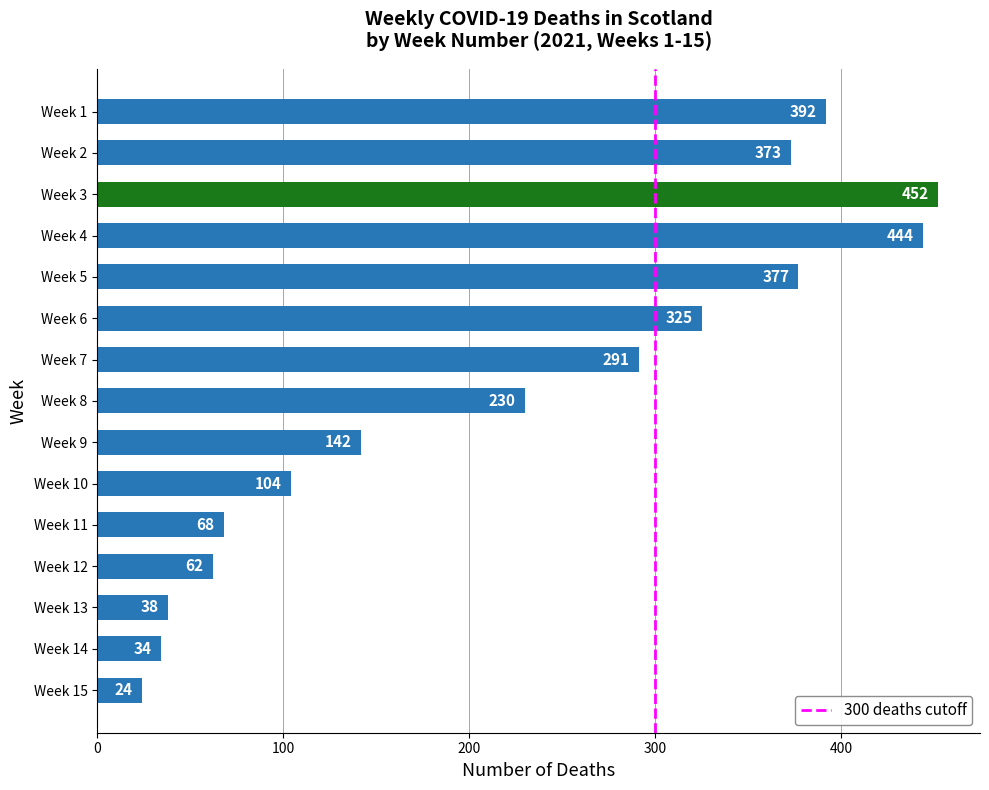

Between Week 8 and Week 4, which is larger?

Week 4